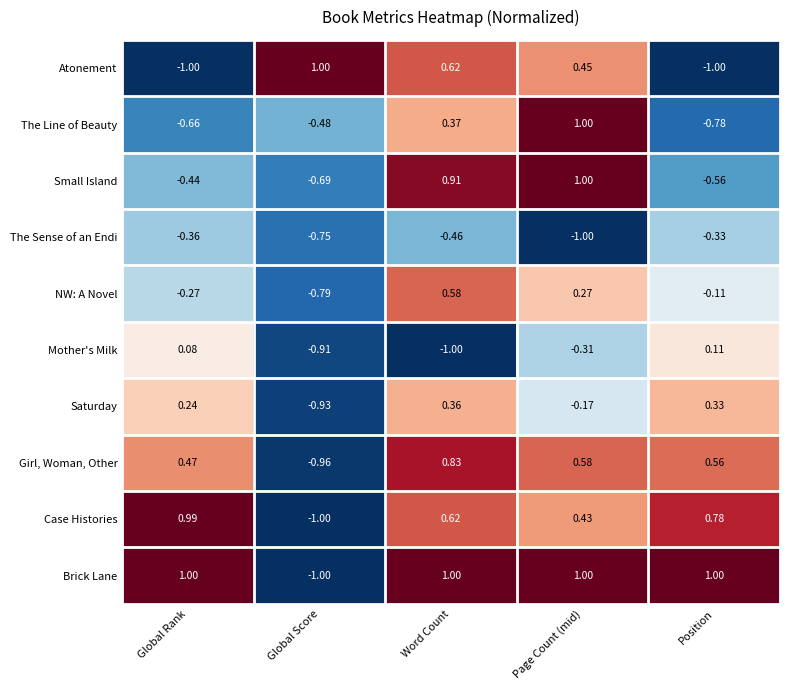

How many data points does each series have?

5